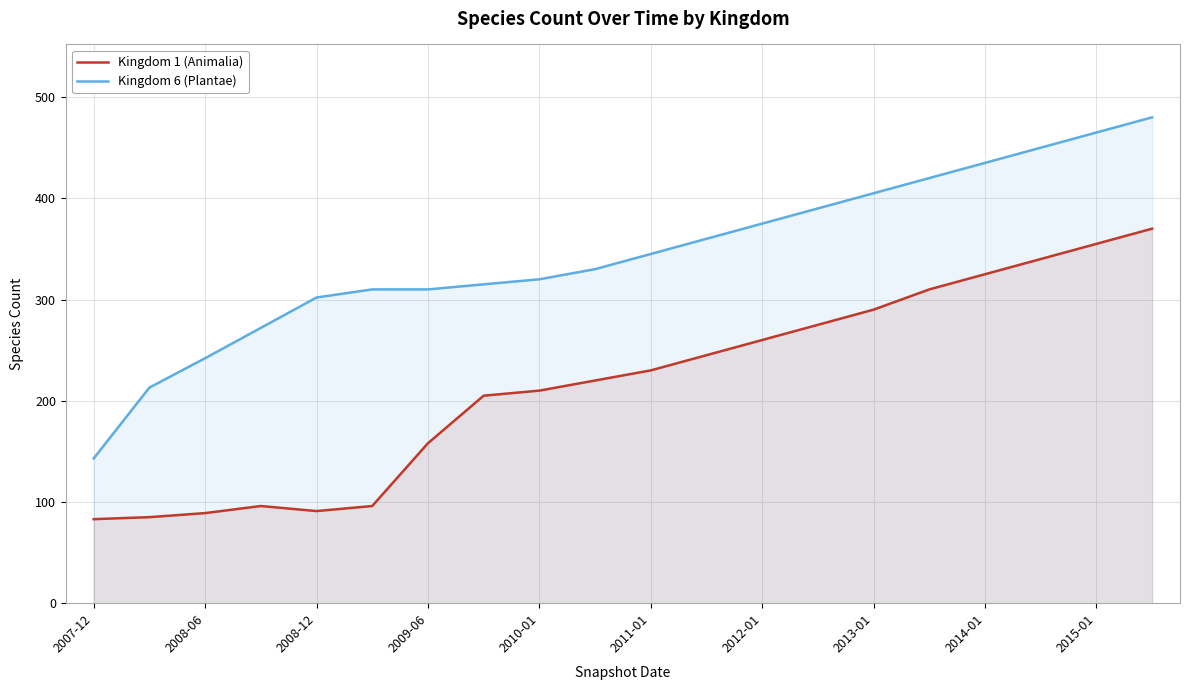

Reading left to right, extract all data points from this chart.

Kingdom 1 (Animalia): 83	85	89	96	91	96	158	205	210	220	230	245	260	275	290	310	325	340	355	370
Kingdom 6 (Plantae): 143	213	242	272	302	310	310	315	320	330	345	360	375	390	405	420	435	450	465	480